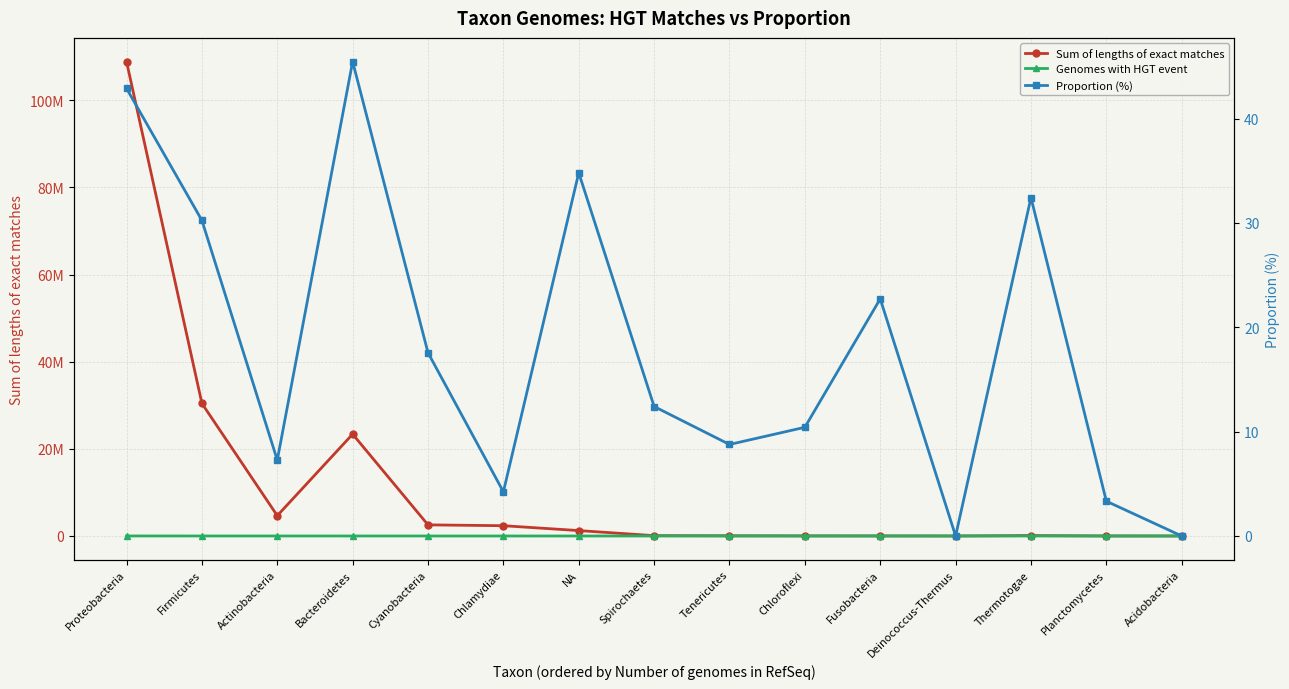

What is the value of the Sum of lengths of exact matches point at the 13th from the left?

94633.0